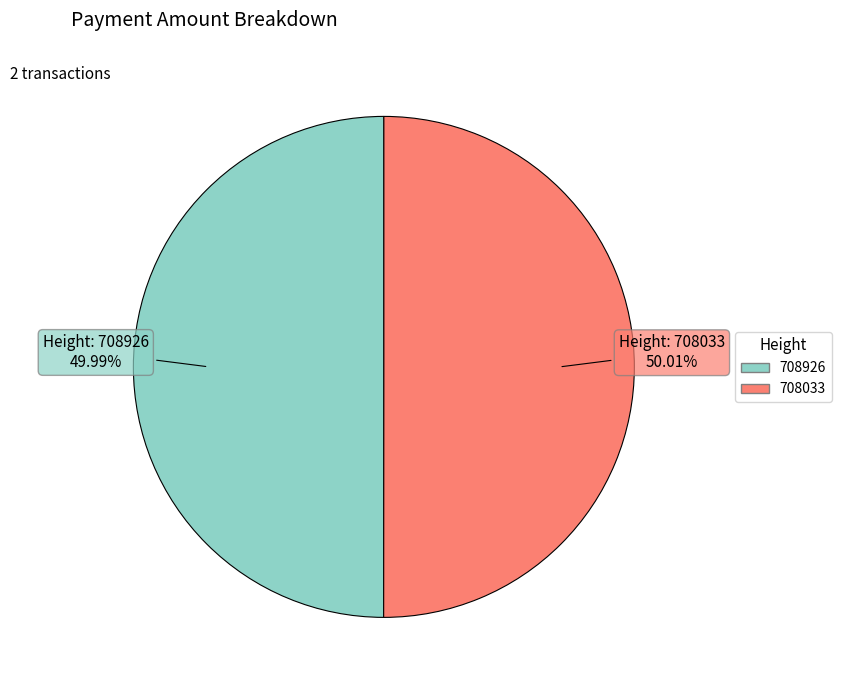

Do 708926 and 708033 together represent more than half of the pie?

Yes